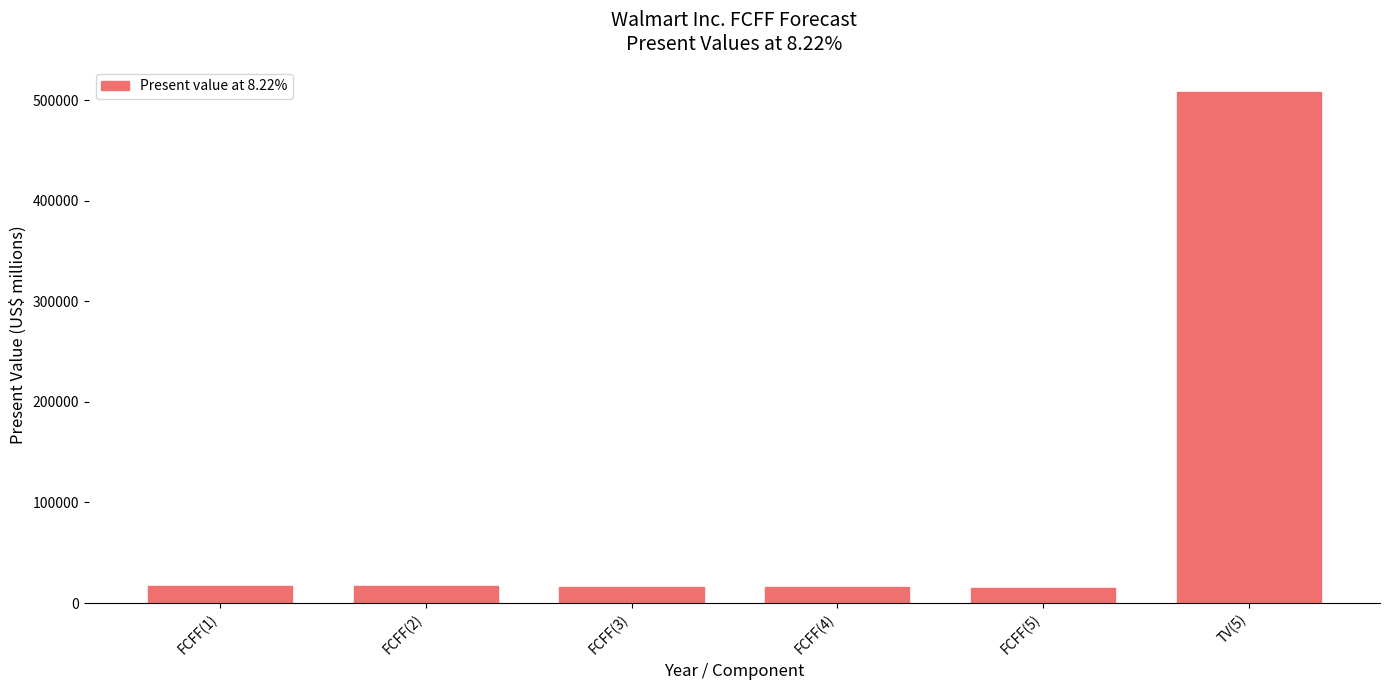

Where does the data first go above 16514?

FCFF(1)